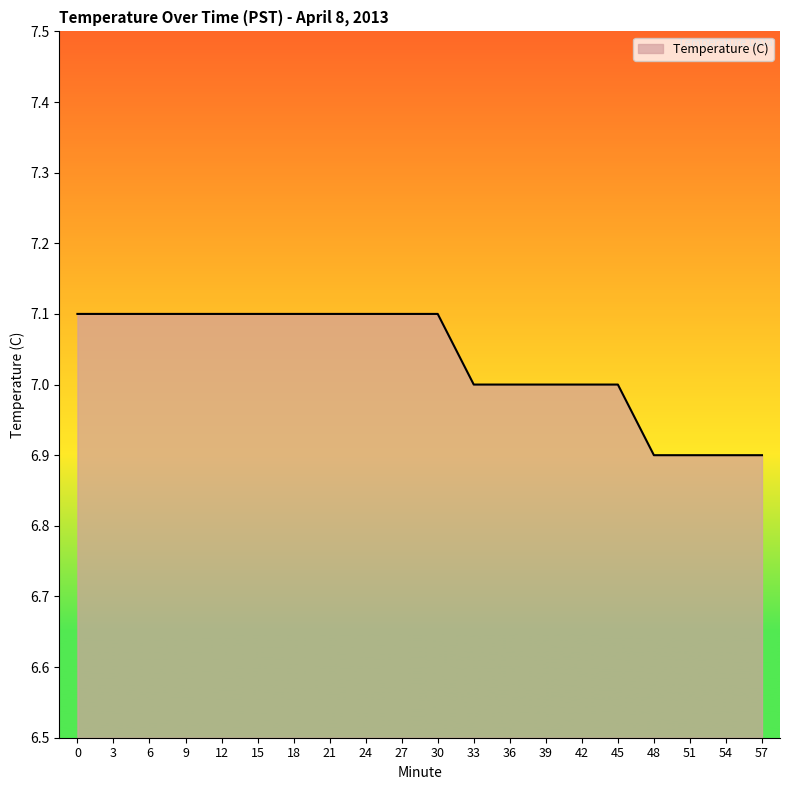

What is the minimum value shown in the chart?

6.9